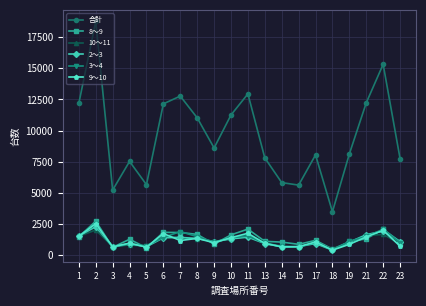

The value of 10～11 at 6 is 1533. True or false?

True